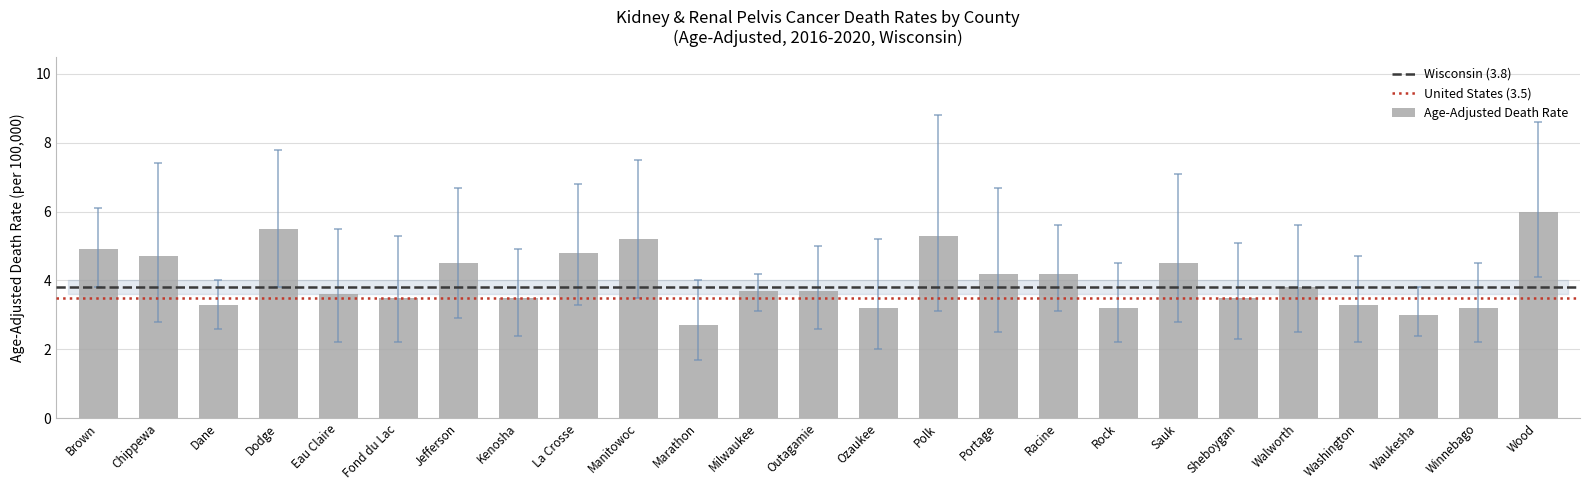

What is the average value?

4.0